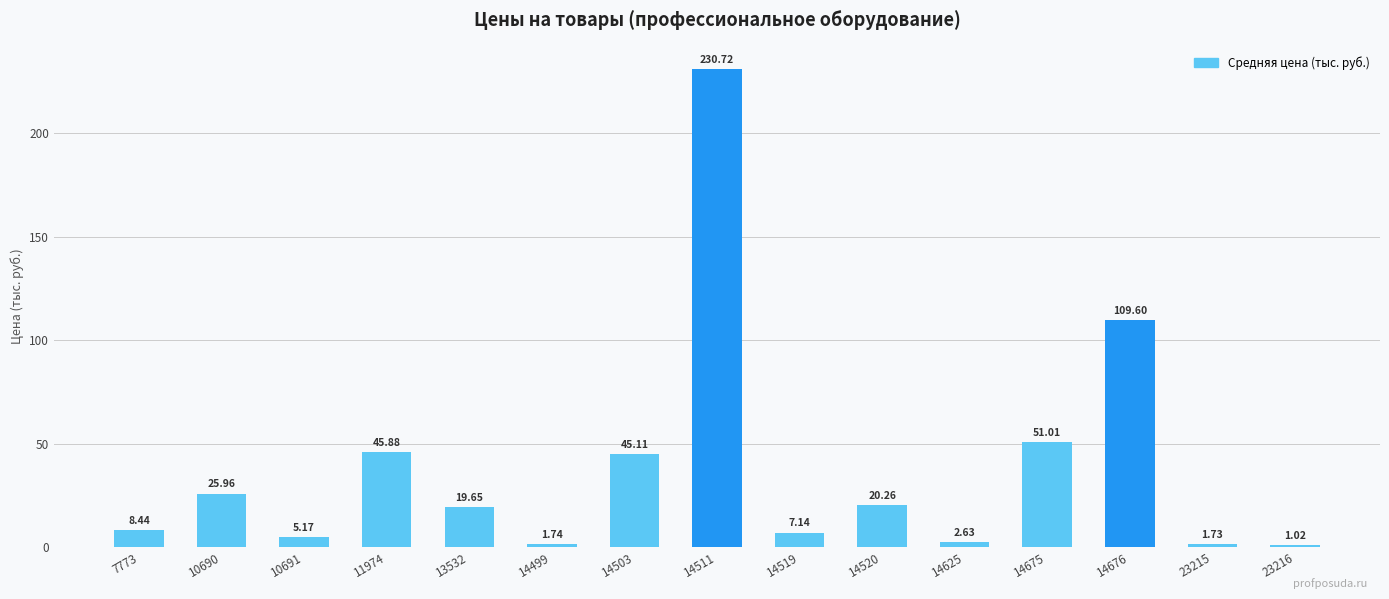

What is the difference between the maximum and second lowest values?

229.0